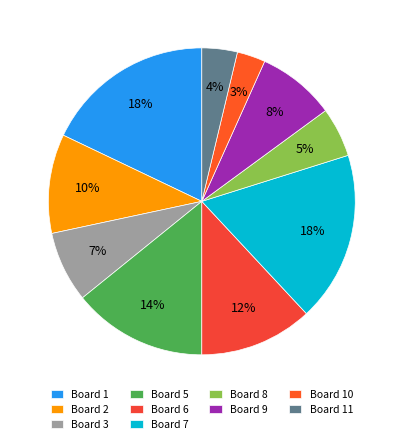

How many segments does this pie chart have?

10